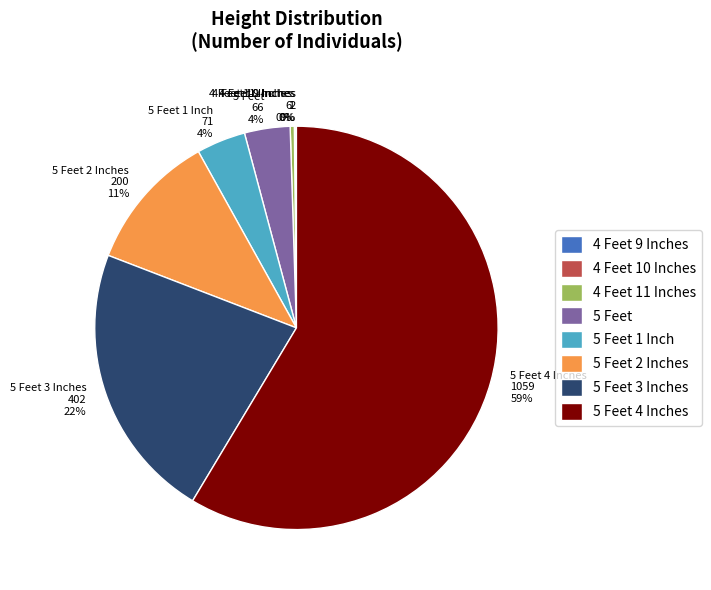

Is the sum of 5 Feet 2 Inches and 5 Feet 1 Inch greater than half?

No